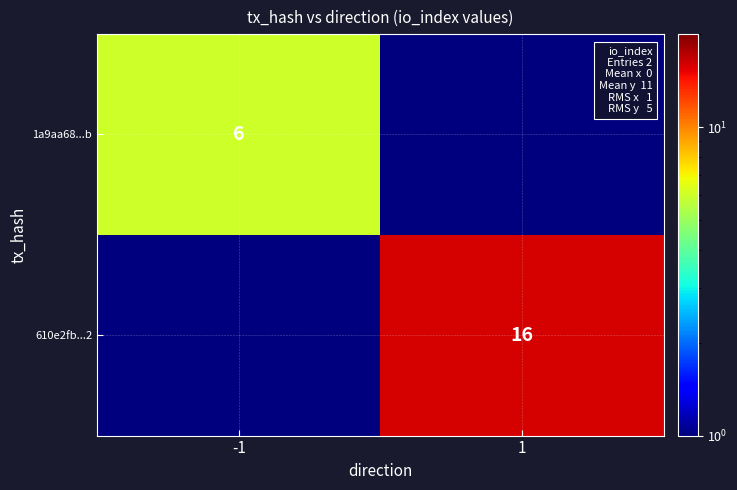

Between -1 and 1, which series saw the biggest shift?

610e2fb...2